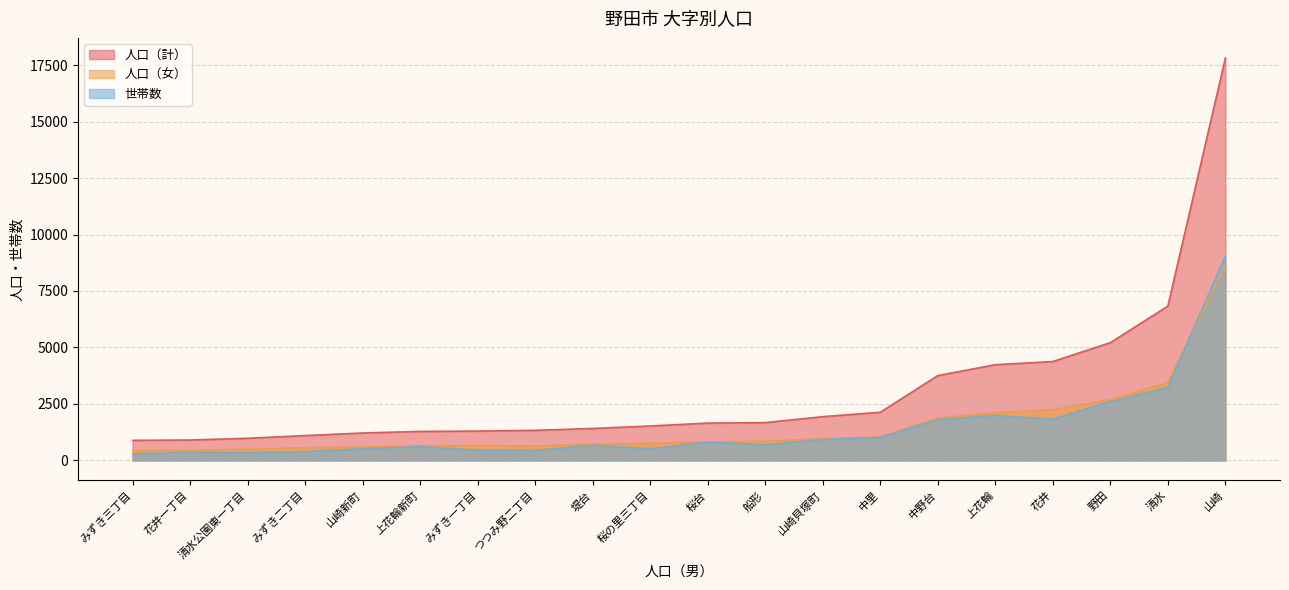

What is the average value of the 人口（女） series?

1530